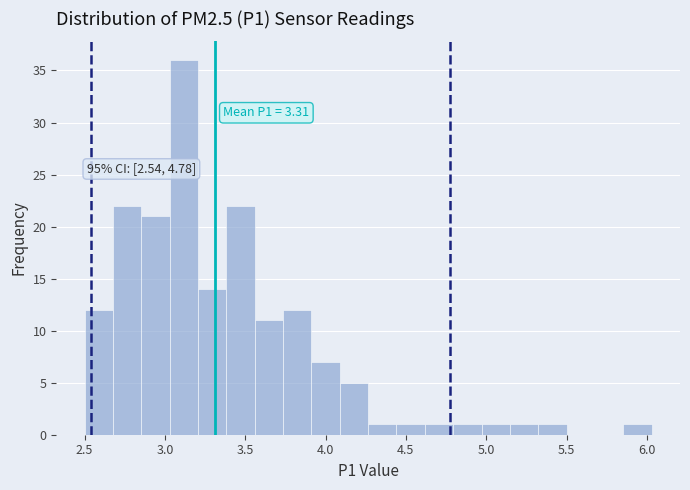

Read against the x-axis, roughly where is the centre of the tallest bar?

3.10